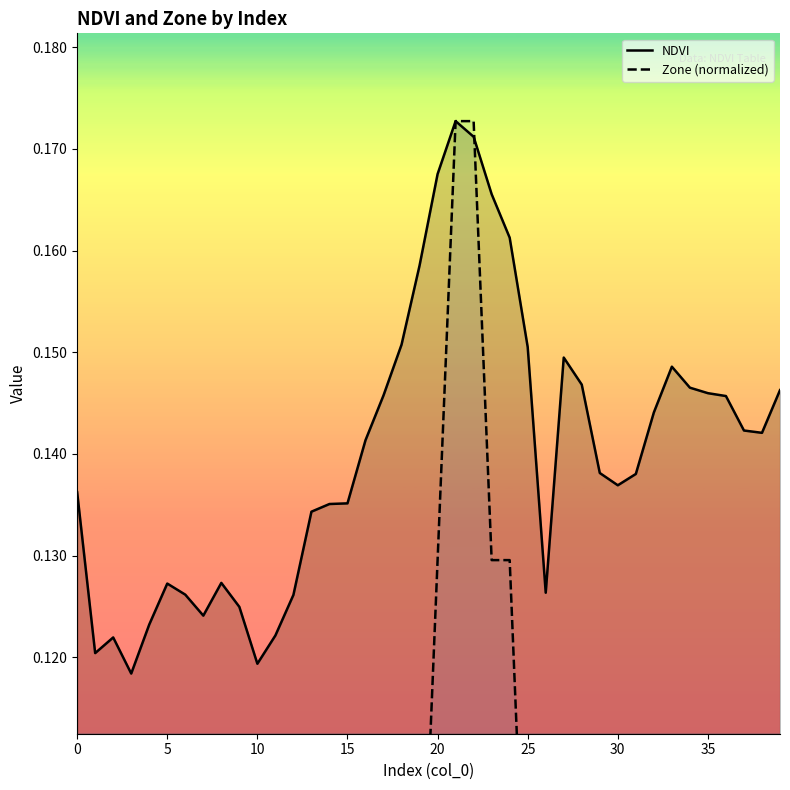

What is the spread (max minus min) of values at 34?

0.1